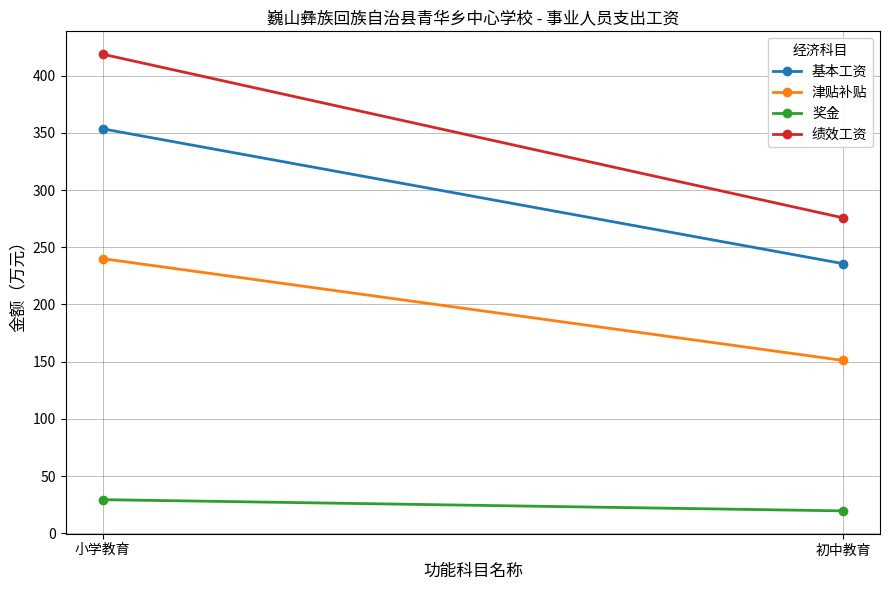

How many values in the 绩效工资 series exceed 418?

1